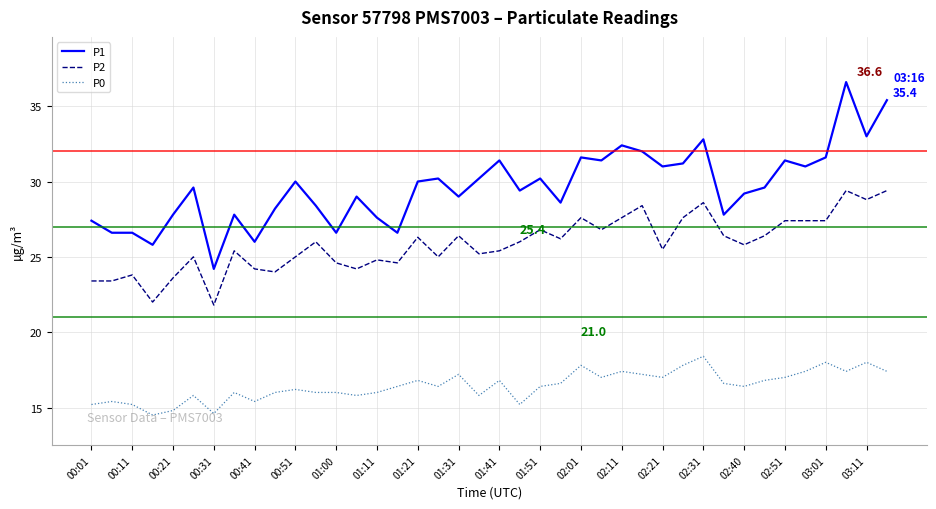

What is the difference between the maximum and minimum values in the P1 series?

12.4